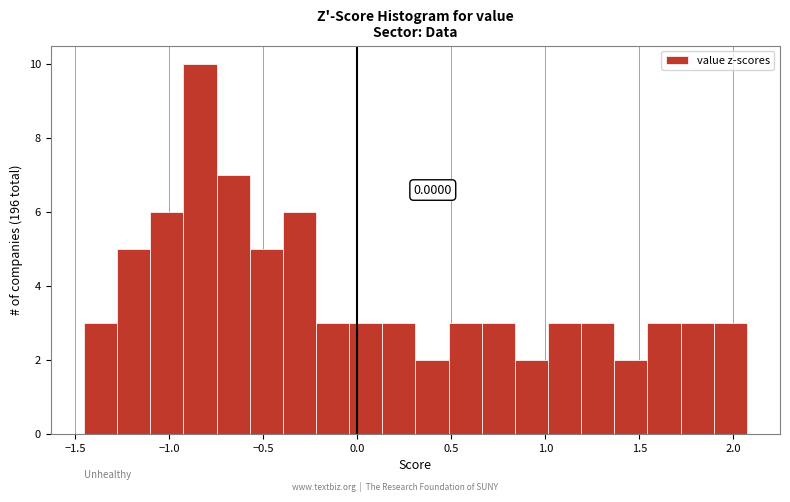

Around what value on the x-axis is the tallest bar? Give the approximate position of its centre, as read against the axis.

-0.85